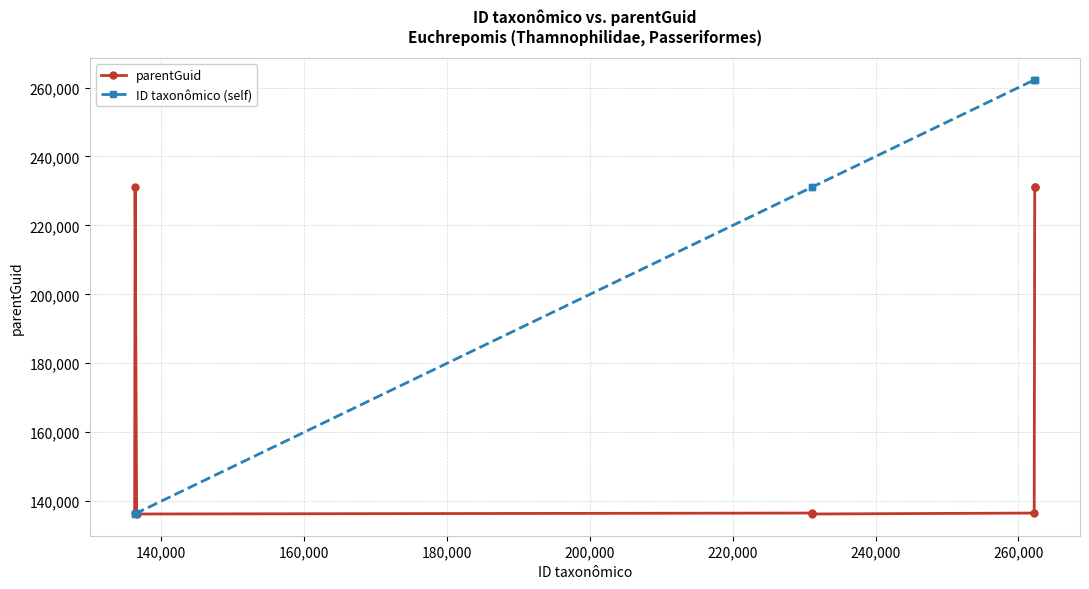

Rank the series by their maximum value, from highest to lowest.

ID taxonômico (self), parentGuid